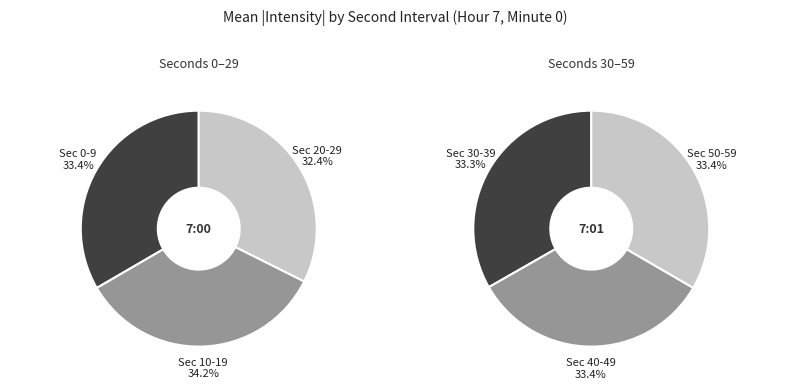

Does 18 account for over 50% of the chart?

No